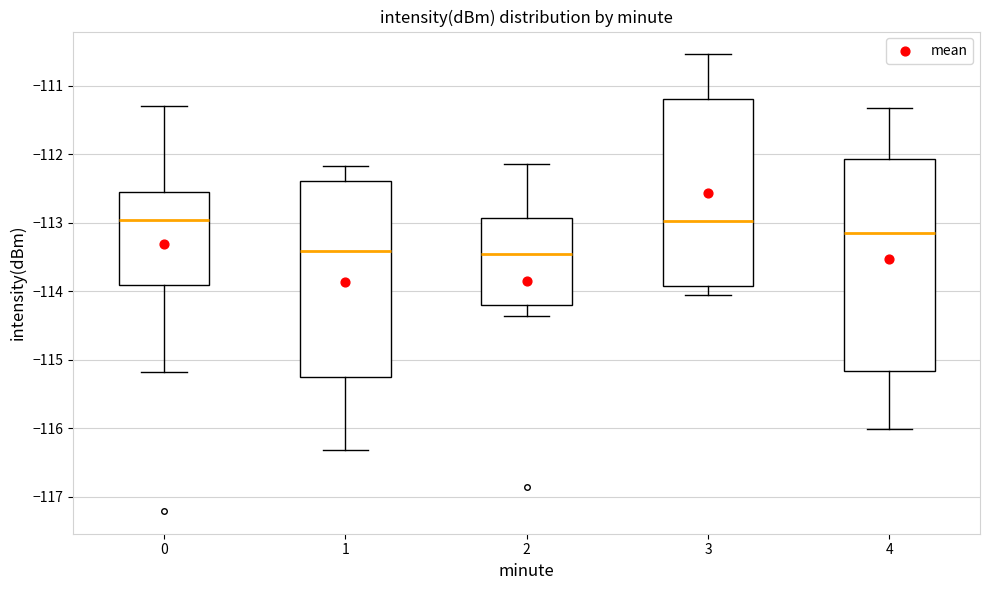

Reading left to right, transcribe this box plot: for each box, give where its median line is, the range the box spans, and where its two whiskers end, as read against the y-axis. The values are not printed on the chart, so give them approximately, as read against the axis.

0: median -113.0, box -113.9 to -112.5, whiskers -115.2 to -111.3
1: median -113.4, box -115.3 to -112.4, whiskers -116.3 to -112.2
2: median -113.4, box -114.2 to -112.9, whiskers -114.4 to -112.1
3: median -113.0, box -113.9 to -111.2, whiskers -114.1 to -110.5
4: median -113.2, box -115.2 to -112.1, whiskers -116.0 to -111.3